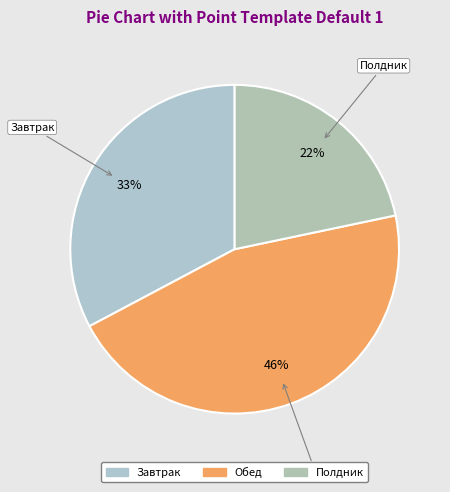

Is it true that Полдник is 34% of the pie?

False